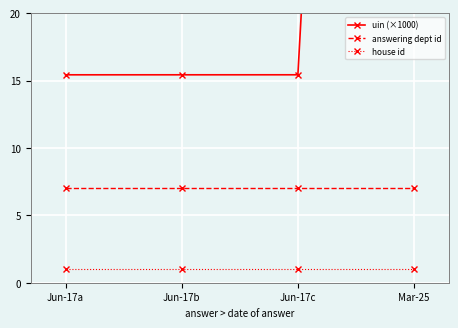

What position from the left is Mar-25?

4